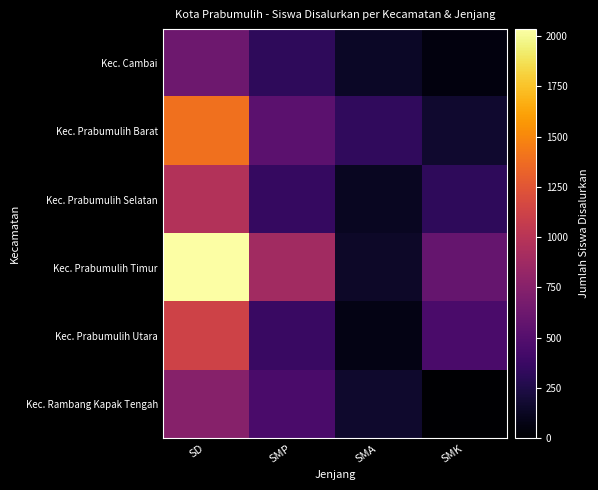

How many distinct data groups are displayed?

6